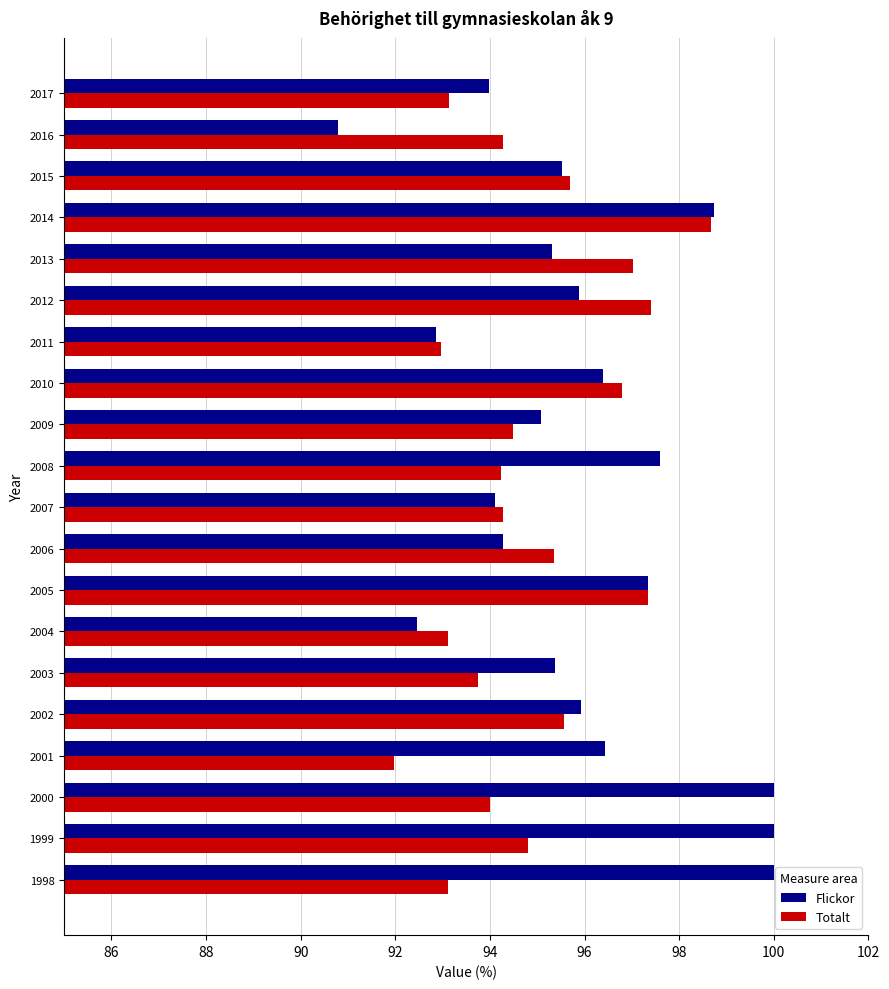

At which label does Totalt reach its peak?

2014